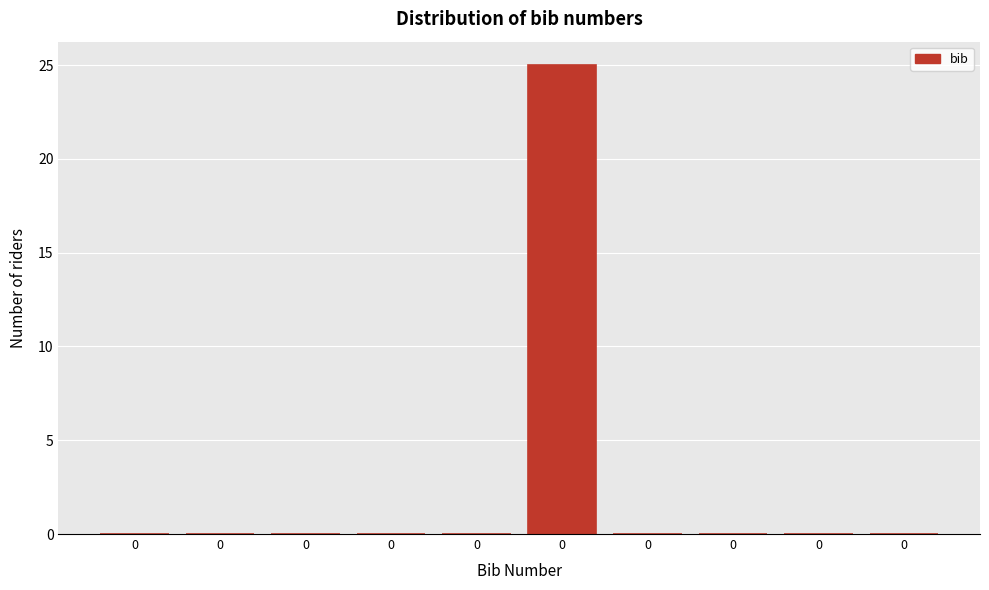

Are the bars horizontal?

No